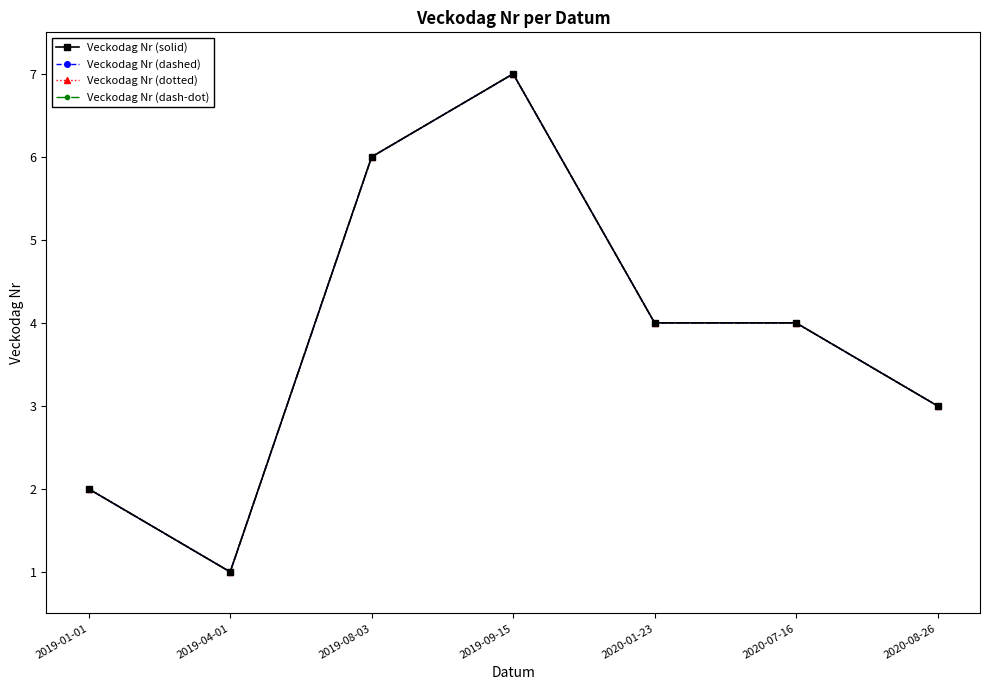

Is this an area chart (filled region under the line)?

No